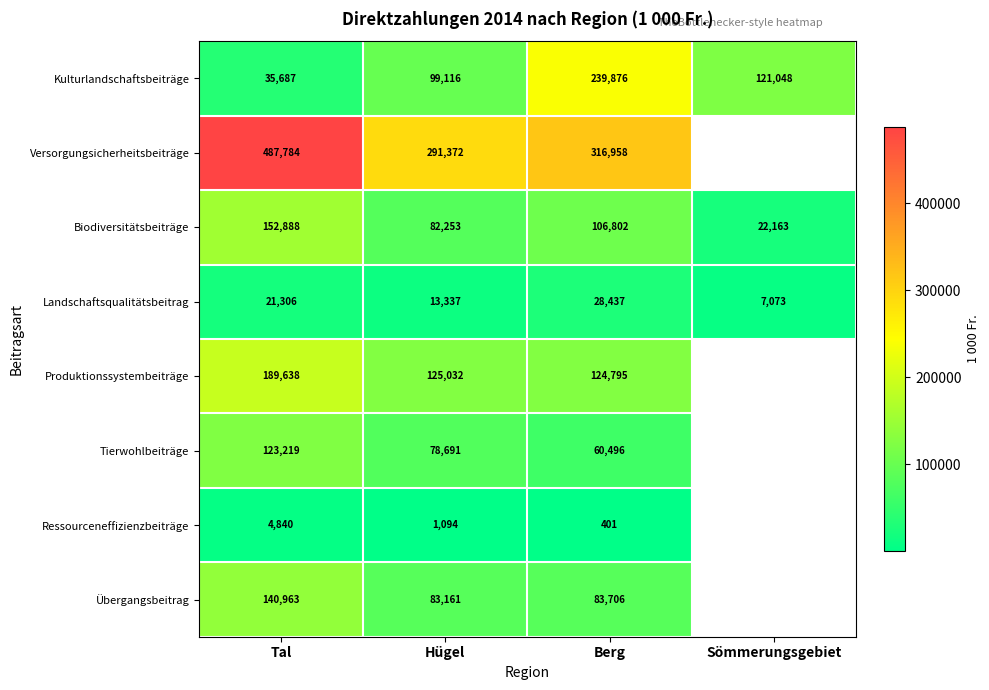

Which series changed the most between Tal and Hügel?

Versorgungsicherheitsbeiträge